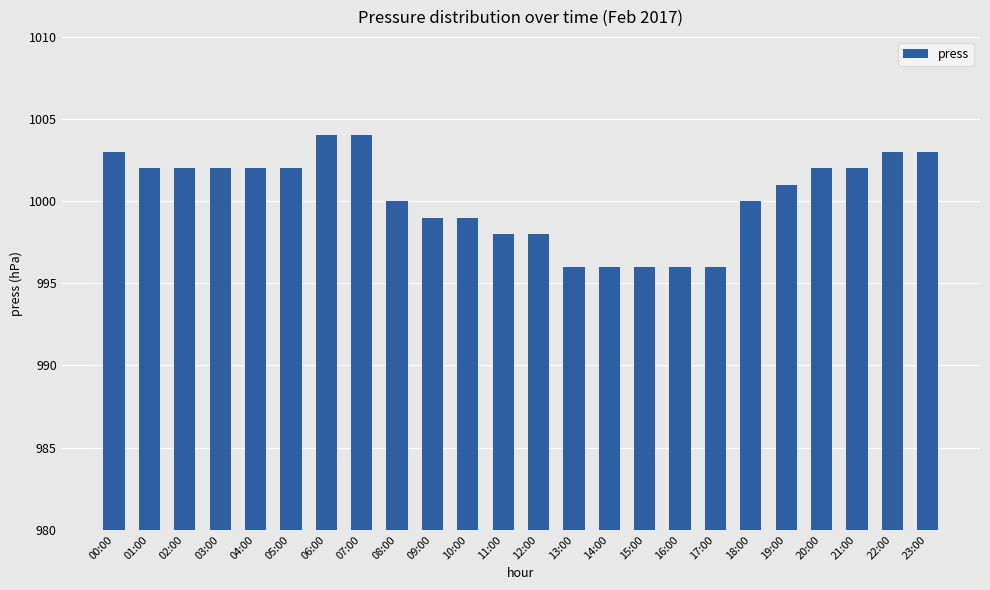

What is the ratio of the value at 15:00 to the value at 11:00?

1.0